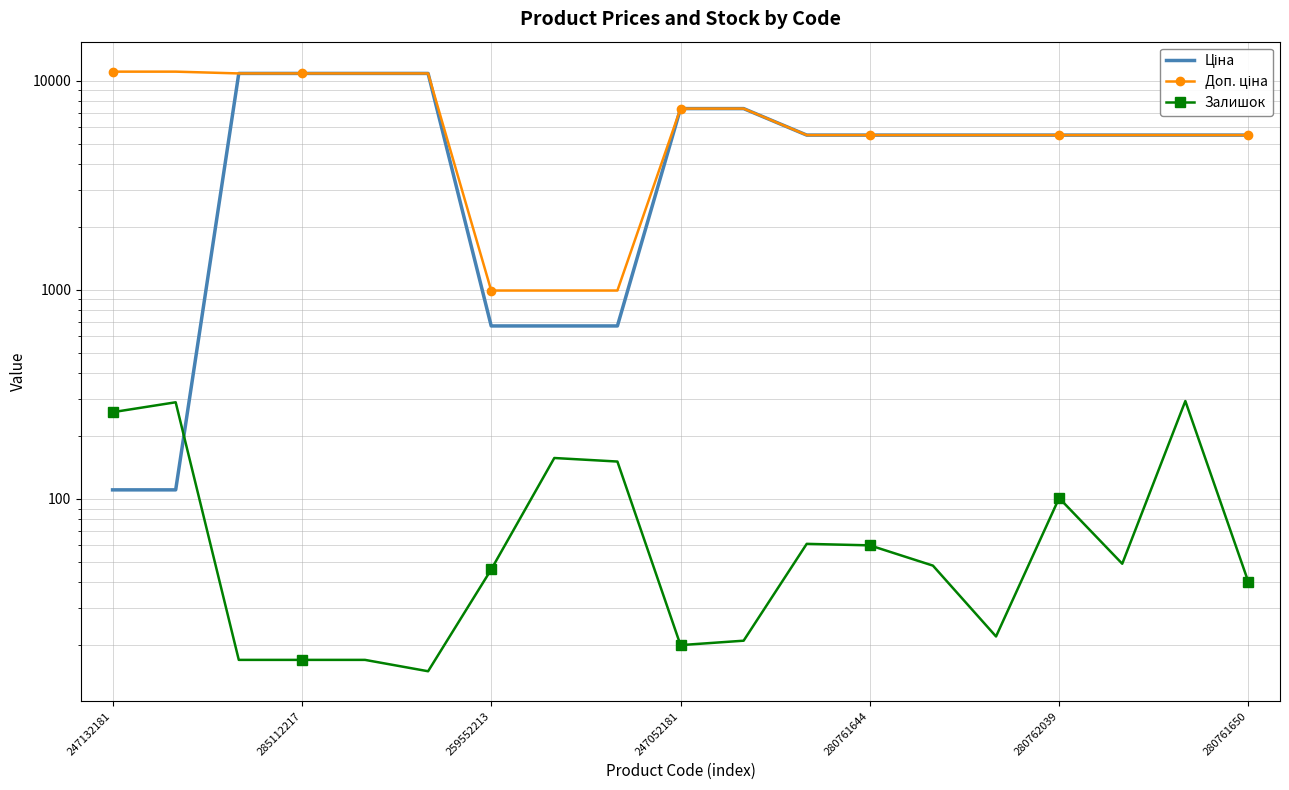

What are all the series names shown in the legend?

Ціна, Доп. ціна, Залишок